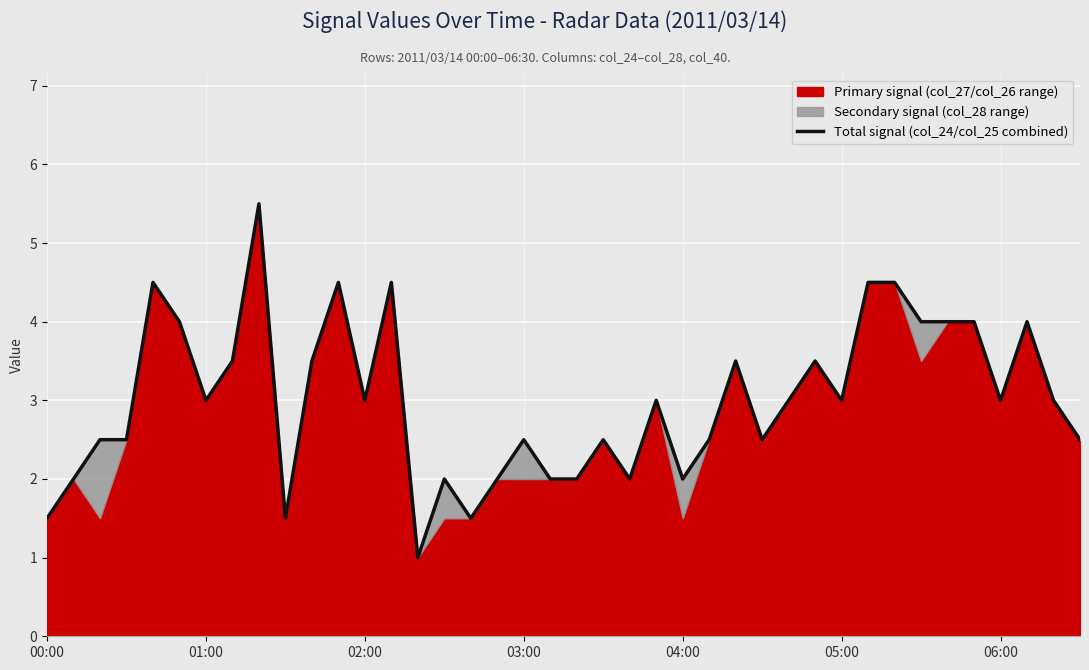

What is the average value?

3.0